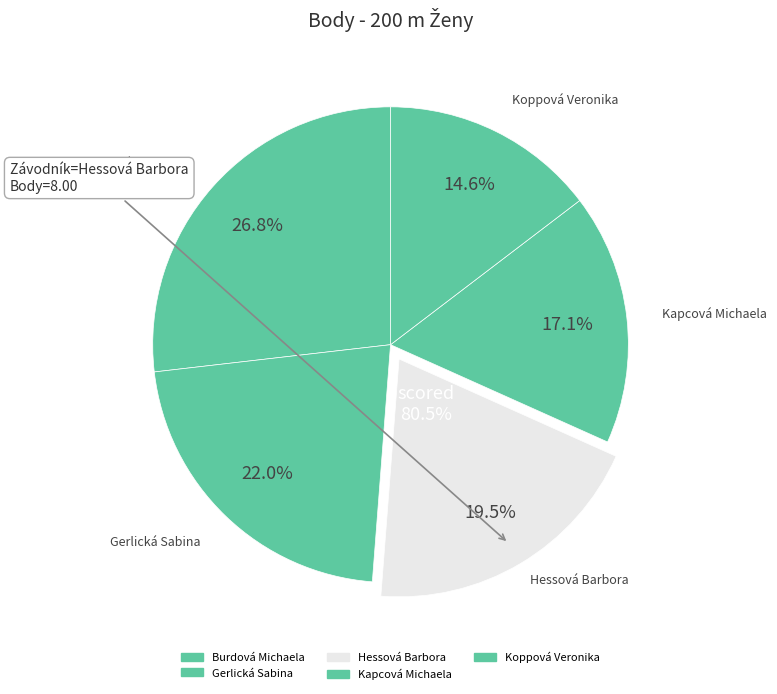

To the nearest percent, what is the combined percentage of Hessová Barbora and Koppová Veronika?

34%